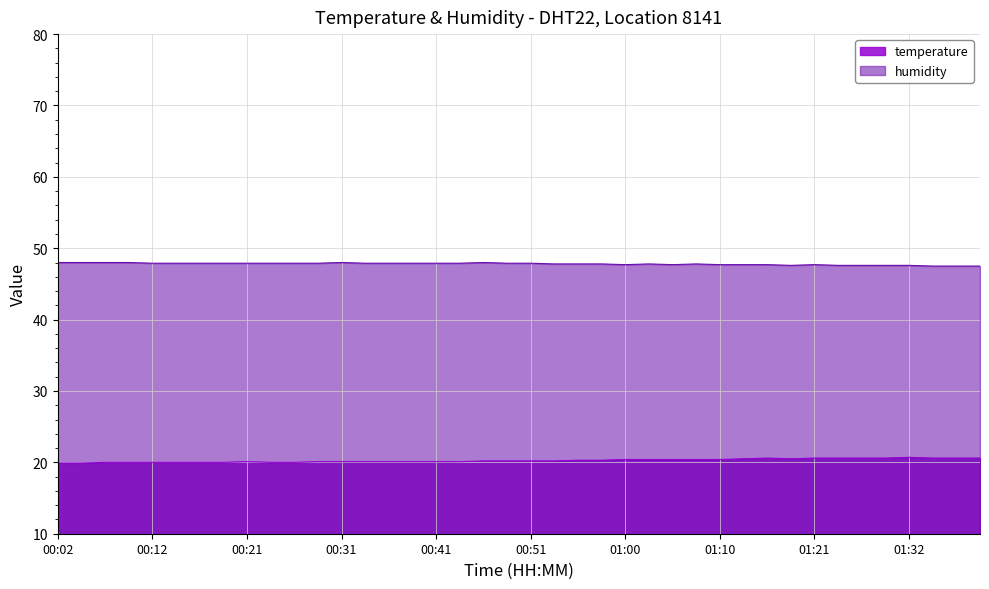

Where is temperature nearest to the value 20?

00:07